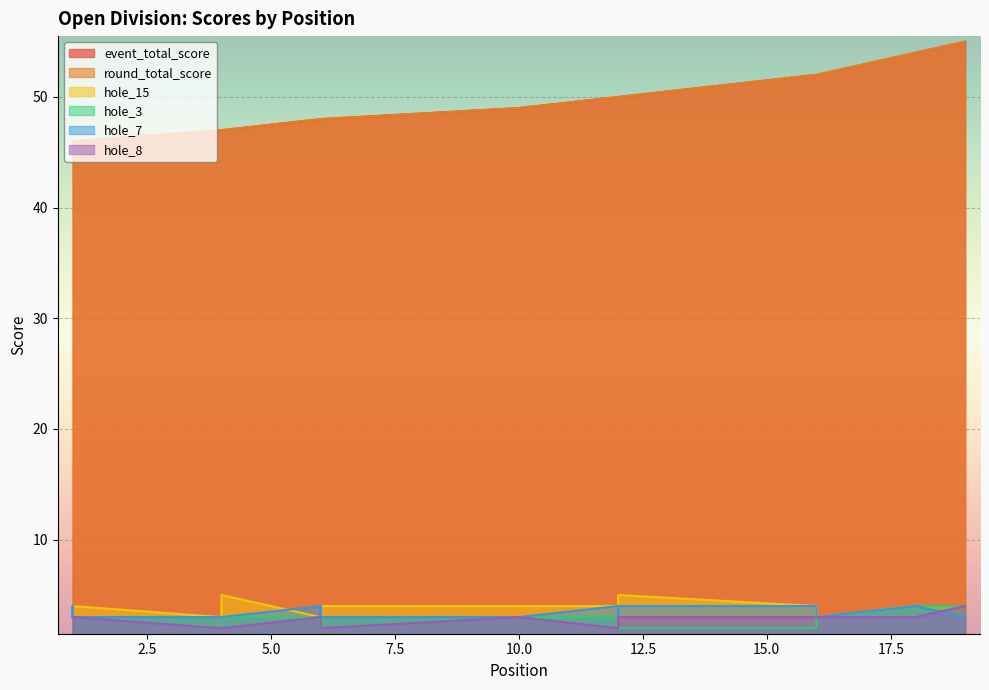

Rank the series at 12 from highest to lowest value.

event_total_score, round_total_score, hole_15, hole_7, hole_3, hole_8